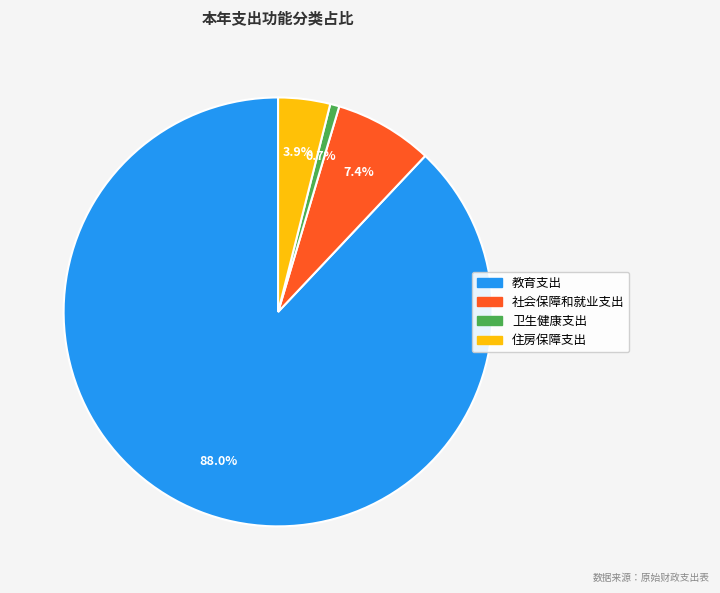

Which category accounts for the majority?

教育支出